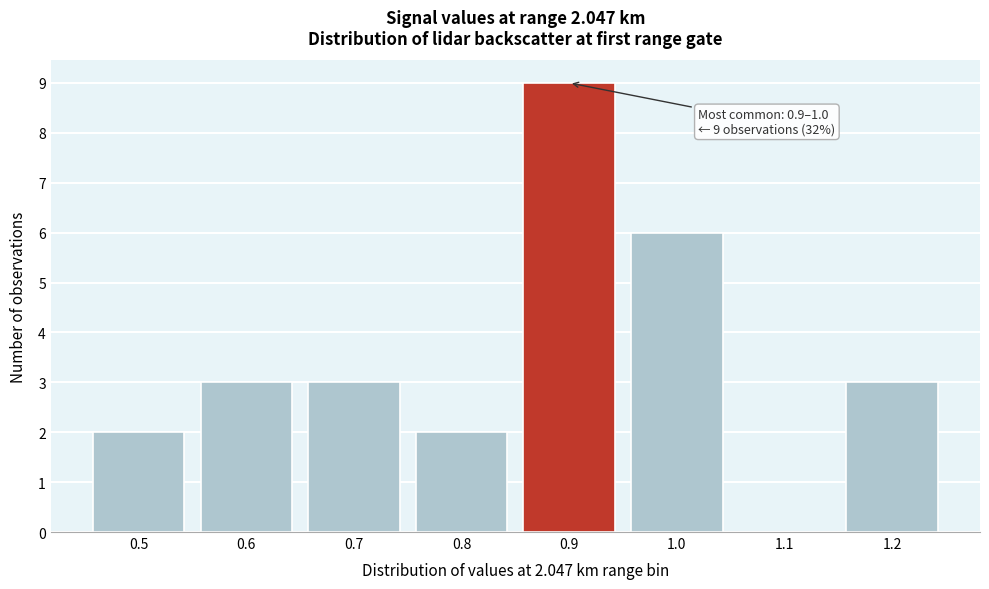

Reading right to left, transcribe all the data shown in this chart.

1.2=3	1.1=0	1.0=6	0.9=9	0.8=2	0.7=3	0.6=3	0.5=2